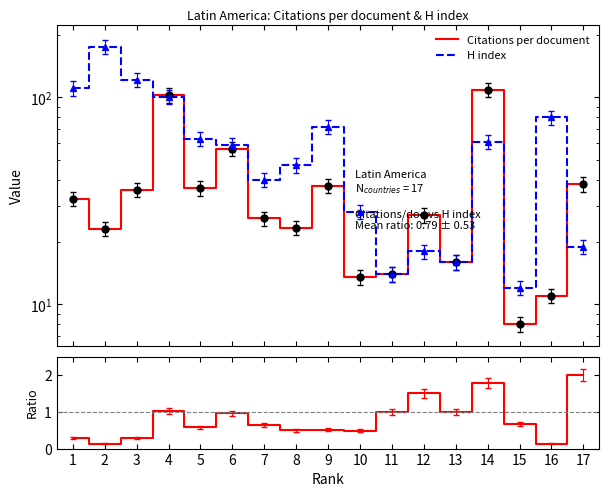

The H index series shows 6.8 at 11. True or false?

False